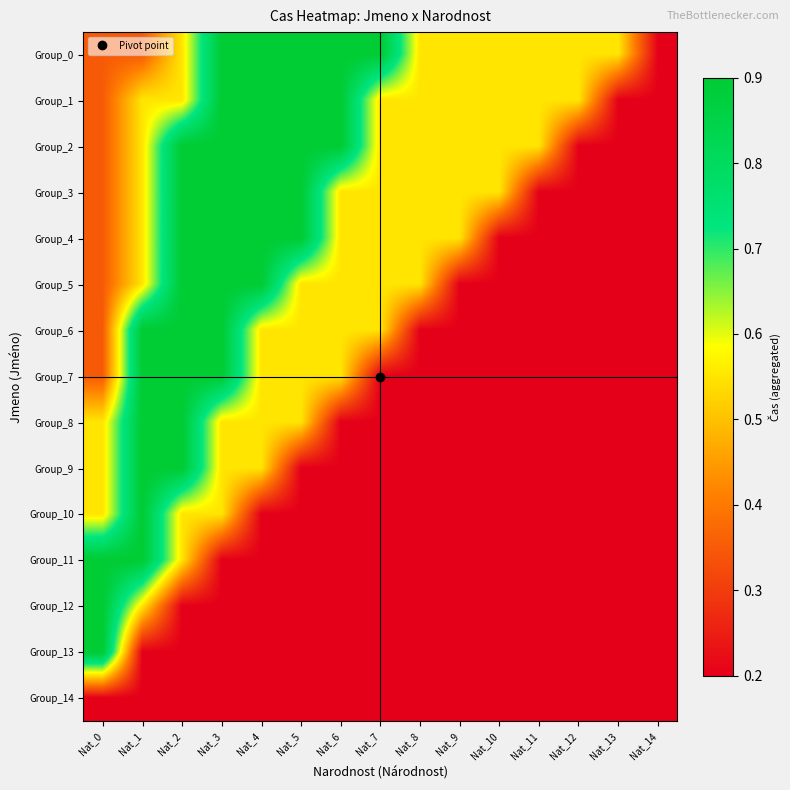

At which category is the sum across all series the highest?

Nat_2